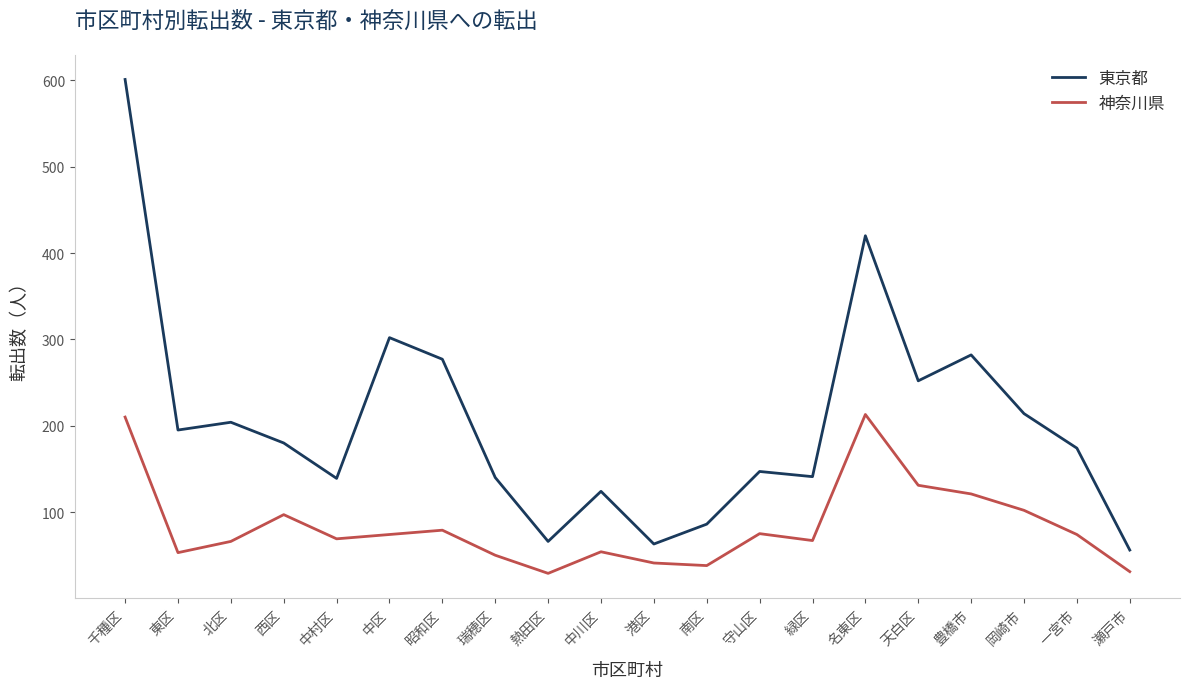

Where does the 神奈川県 series first go above 74?

千種区